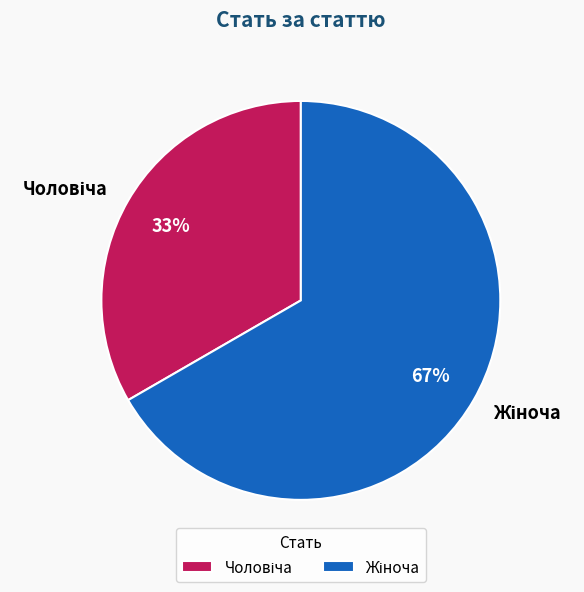

Is there any slice that represents more than half of the pie?

Yes